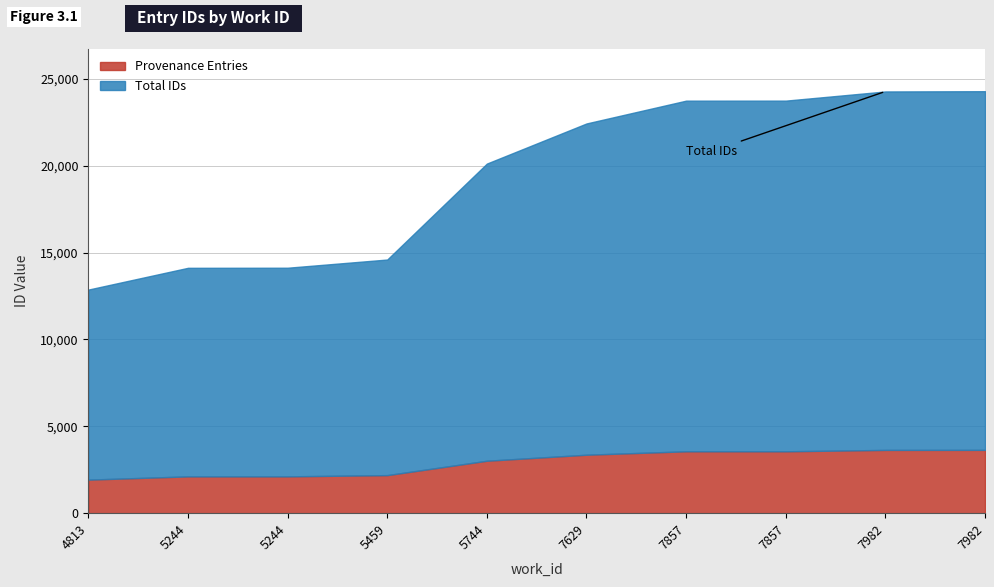

Reading right to left, what are all the values shown in this chart?

7982=24286	7982=24271	7857=23743	7857=23742	7629=22429	5744=20120	5459=14598	5244=14126	5244=14121	4813=12868